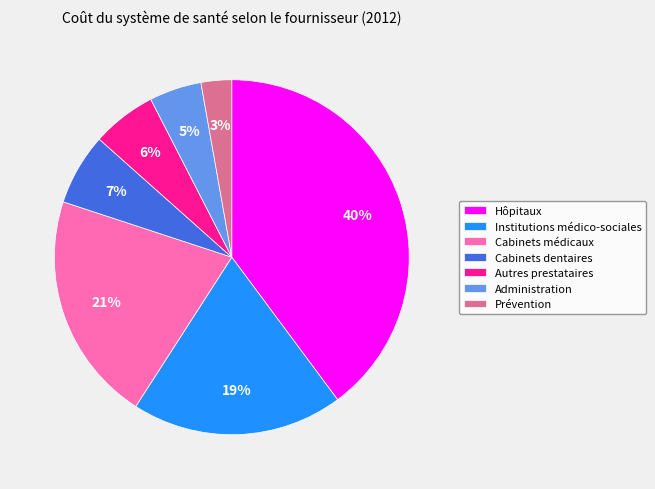

True or false: Cabinets dentaires accounts for 21% of the total.

False